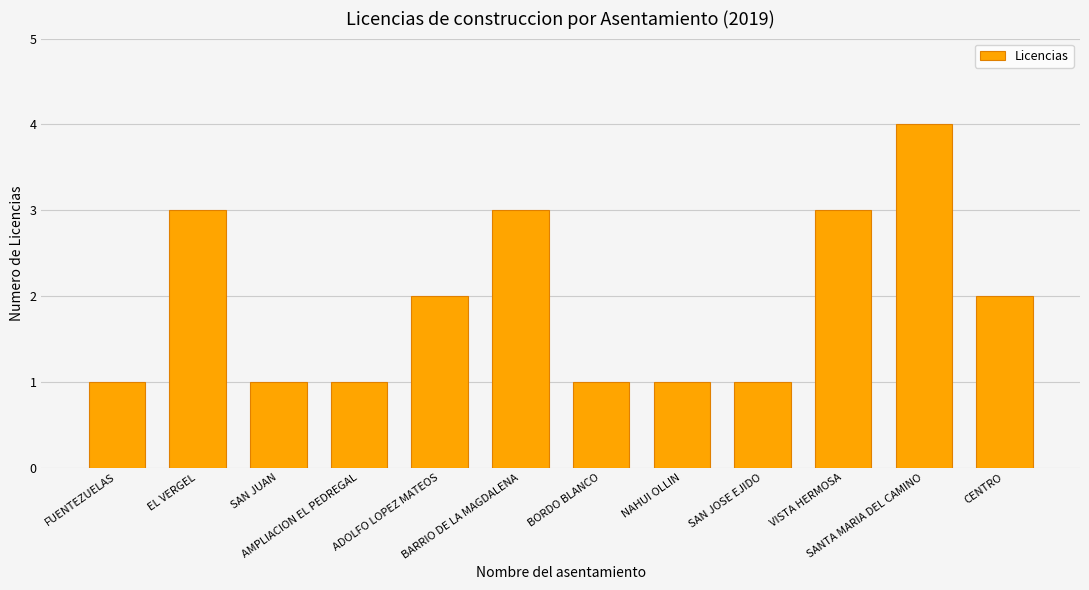

How many bars are there in total?

12